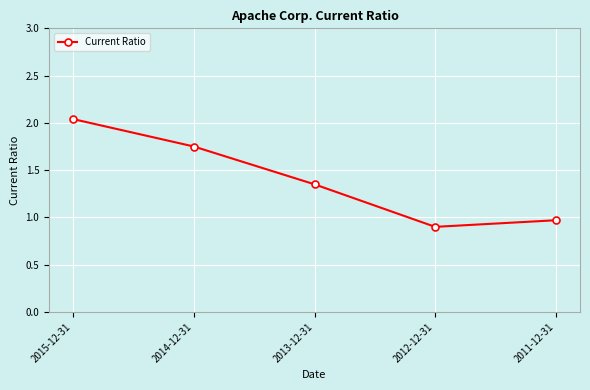

Which category has the highest value across all series?

2015-12-31